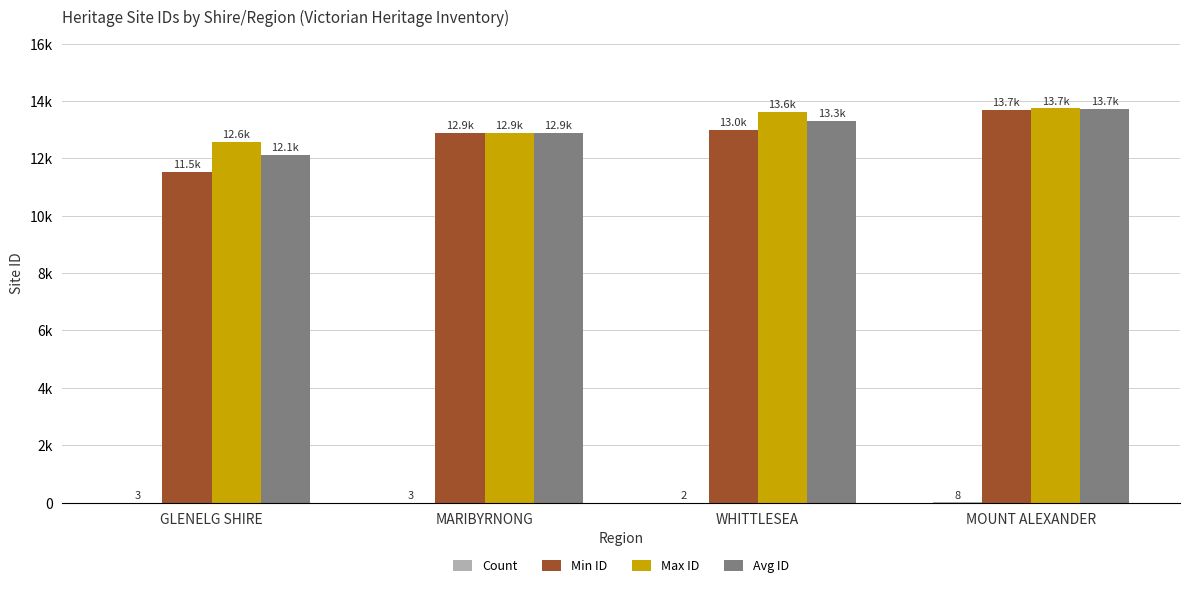

What is the difference between the Avg ID values at MARIBYRNONG and GLENELG SHIRE?

761